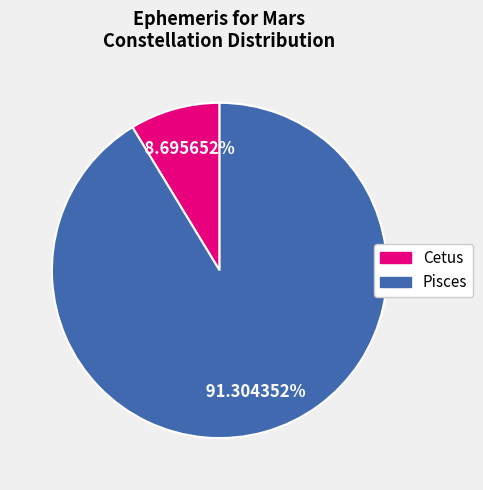

Which slice is the smallest?

Cetus